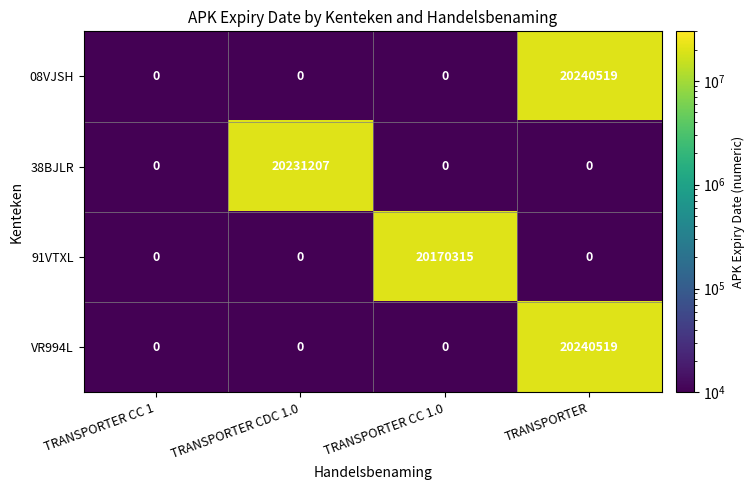

What is the difference between the 38BJLR values at TRANSPORTER CDC 1.0 and TRANSPORTER?

20231207